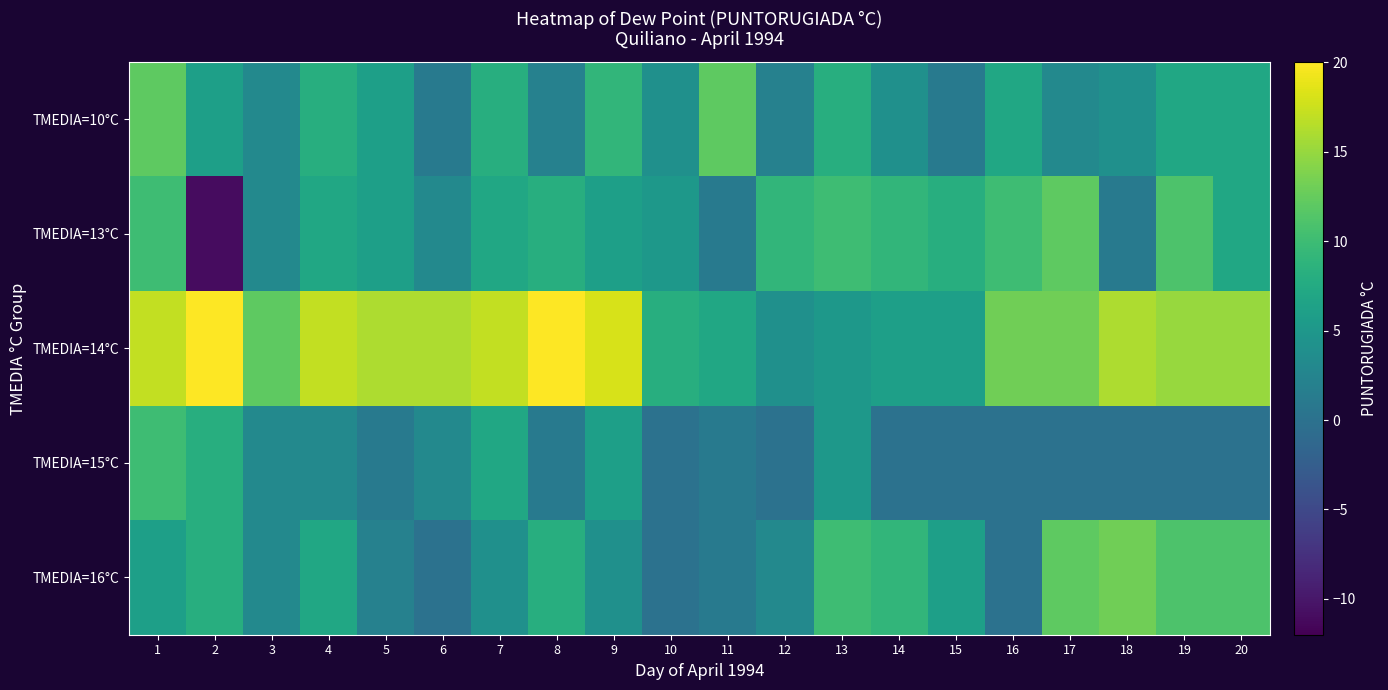

Which series has the largest total across all categories?

TMEDIA=14°C